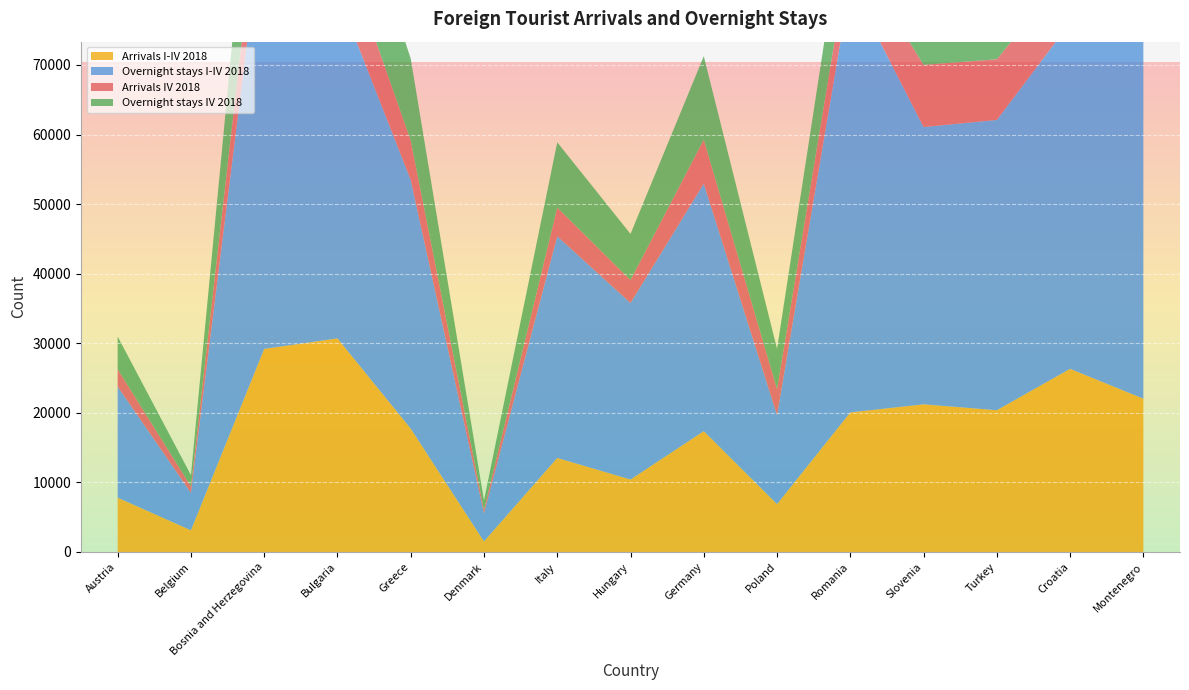

Reading right to left, transcribe all the data shown in this chart.

Arrivals IV 2018: 5471	7629	8721	8929	5470	3754	6339	3283	4137	540	5668	8883	8763	947	2492
Arrivals I-IV 2018: 22035	26324	20379	21227	20062	6885	17372	10416	13520	1521	17735	30700	29188	3125	7810
Overnight stays IV 2018: 11089	13575	15169	15941	10513	5779	11992	6633	9374	1319	11762	13802	19603	1612	4698
Overnight stays I-IV 2018: 61947	49710	41722	39851	61589	12780	35555	25382	31852	4030	35746	49596	63781	5372	15963